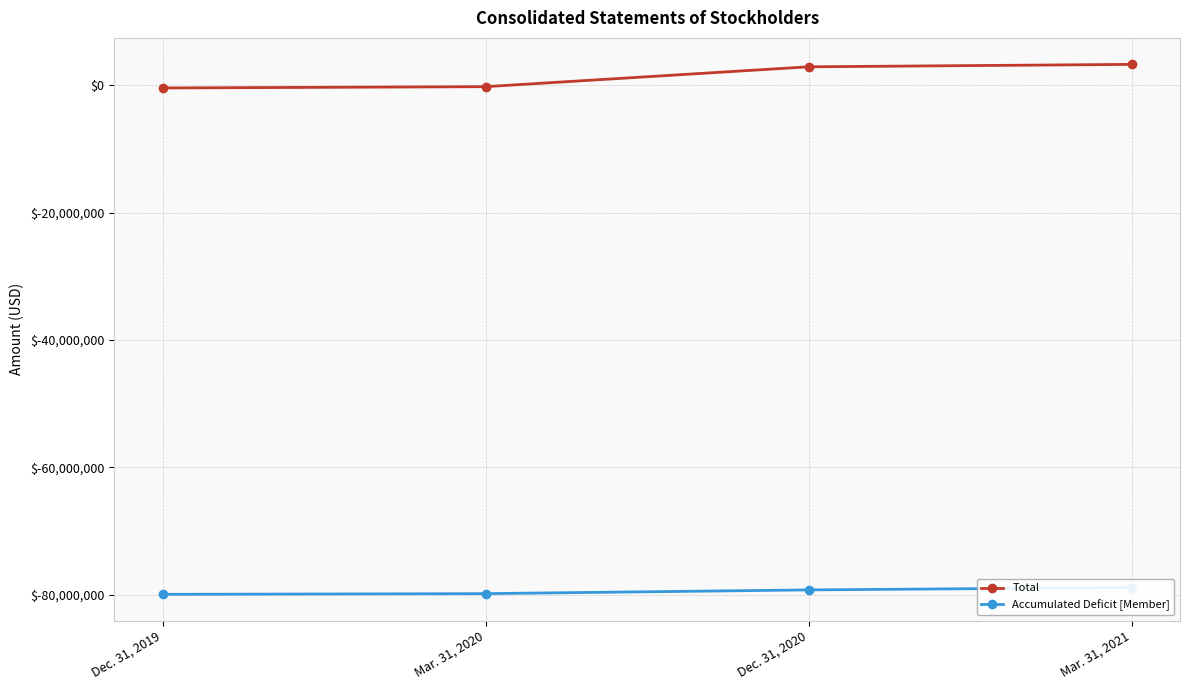

Reading left to right, extract all data points from this chart.

Total: -409900	-205000	2916400	3295600
Accumulated Deficit [Member]: -79934400	-79825300	-79240700	-78861500